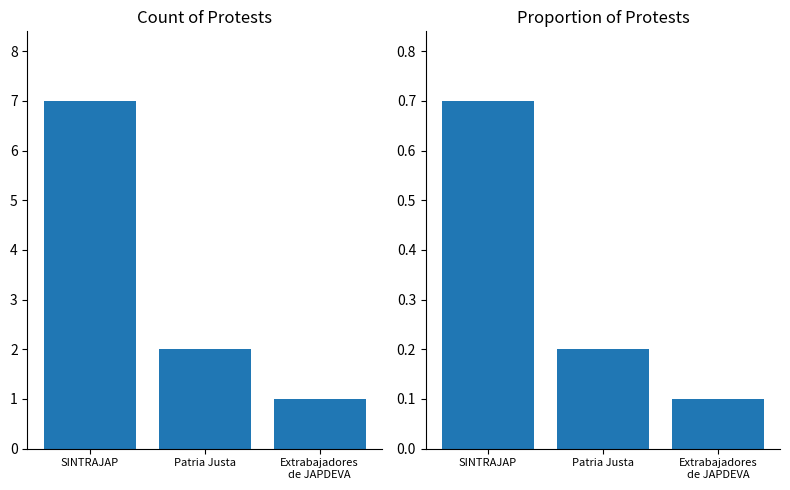

How many groups of bars are there?

3